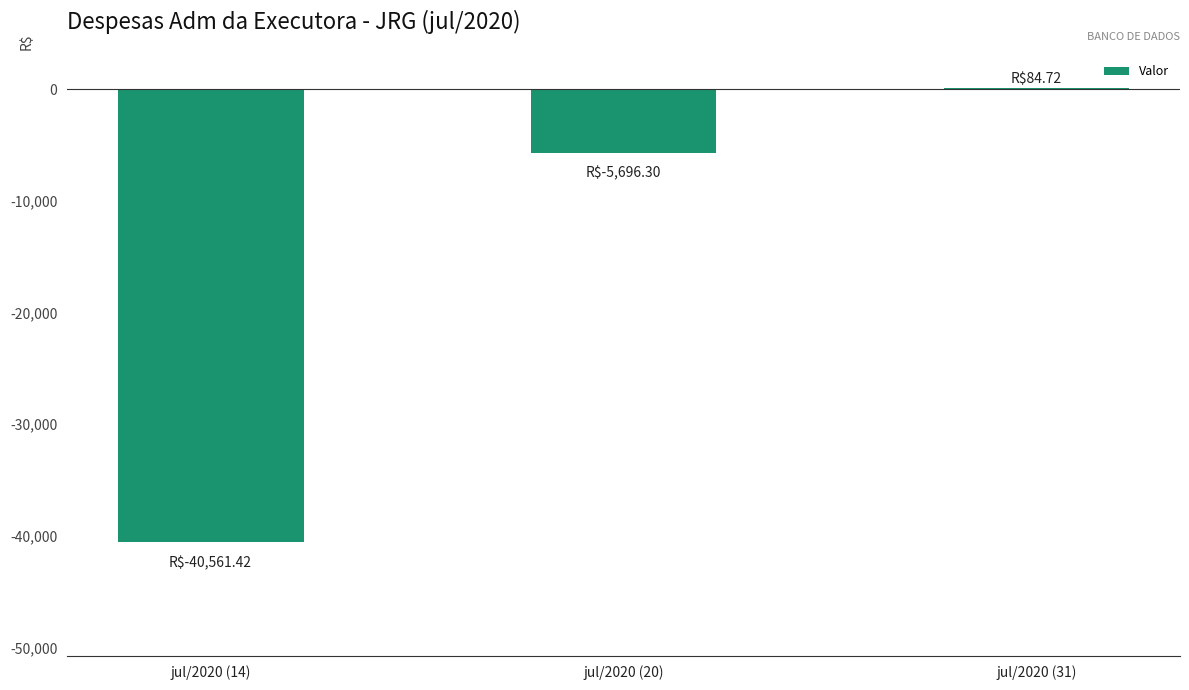

Between jul/2020 (14) and jul/2020 (20), which is larger?

jul/2020 (20)